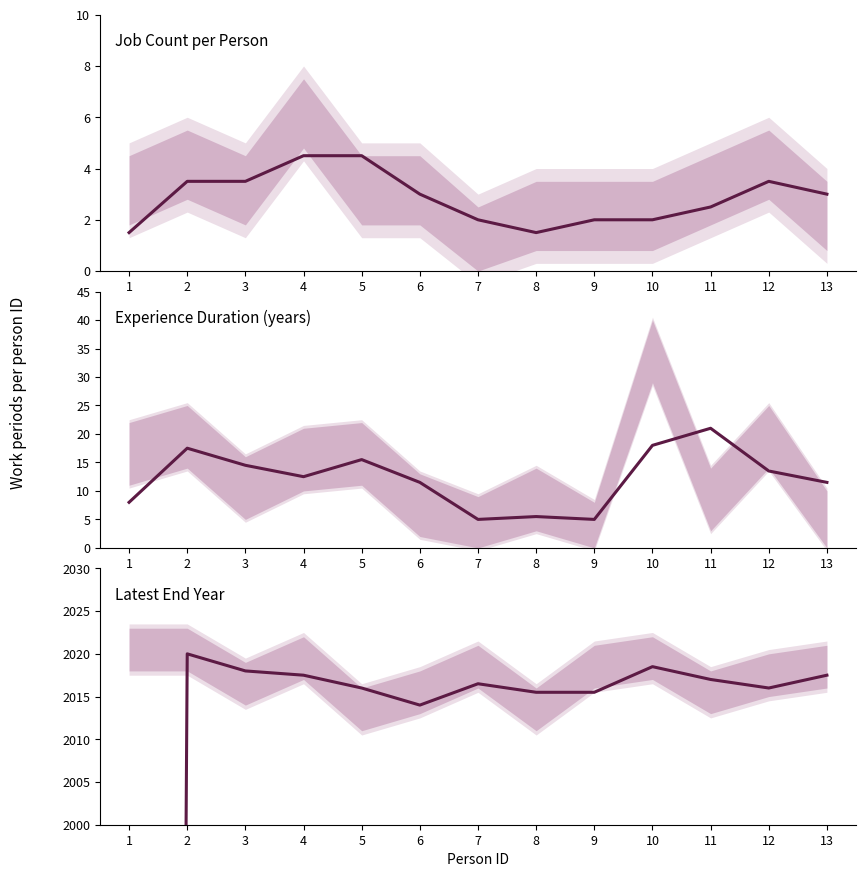

At which category does the chart reach its minimum across all series?

1